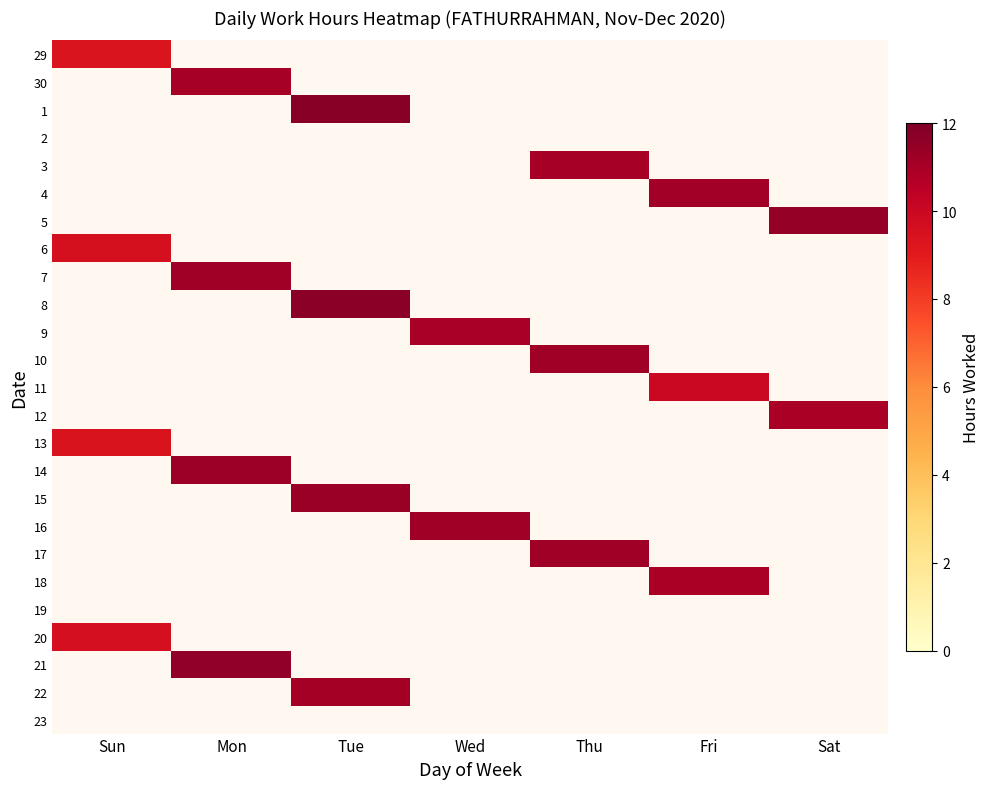

What is the greatest value displayed?

11.7